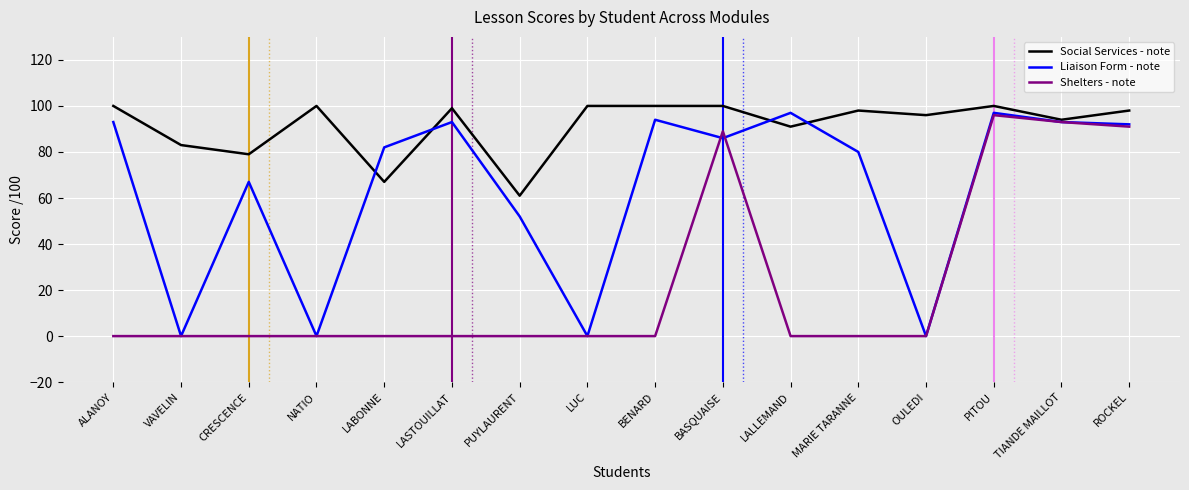

Does the chart display data point markers on the line(s)?

No